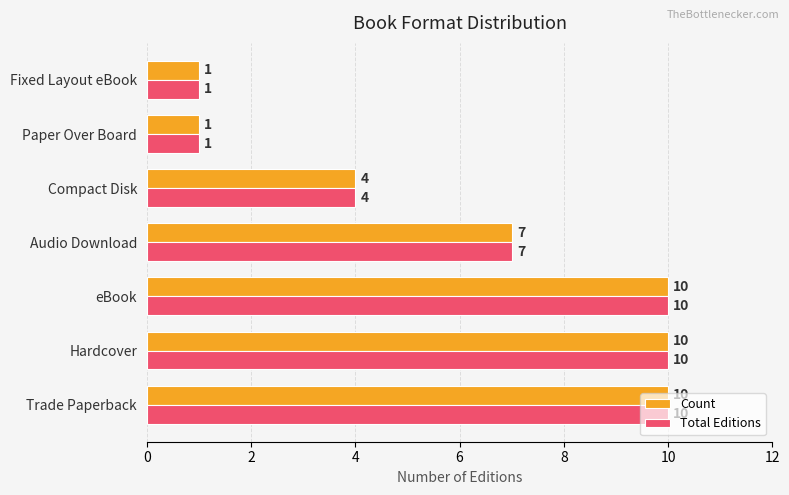

What is the sum of the Total Editions values at Trade Paperback and Audio Download?

17